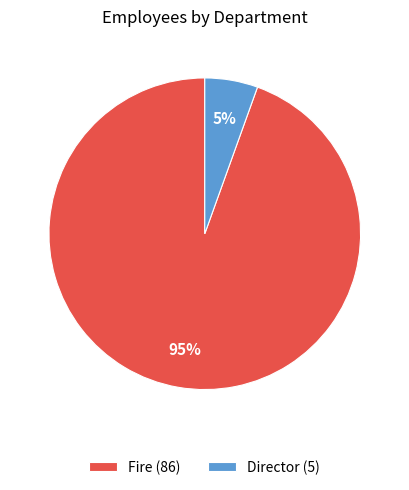

To the nearest percent, what portion does Director represent?

5%